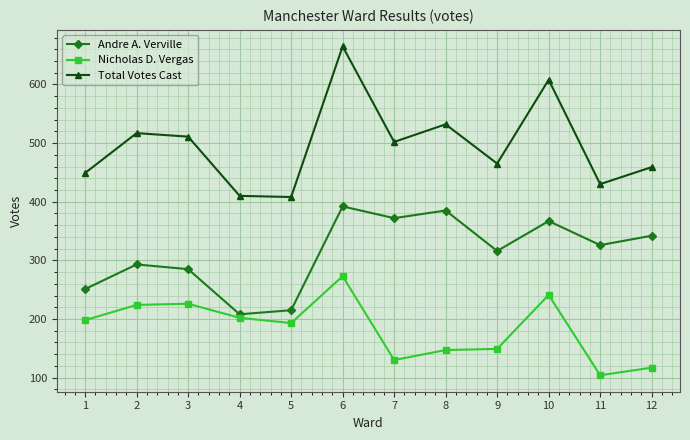

At which category does the chart reach its peak across all series?

6